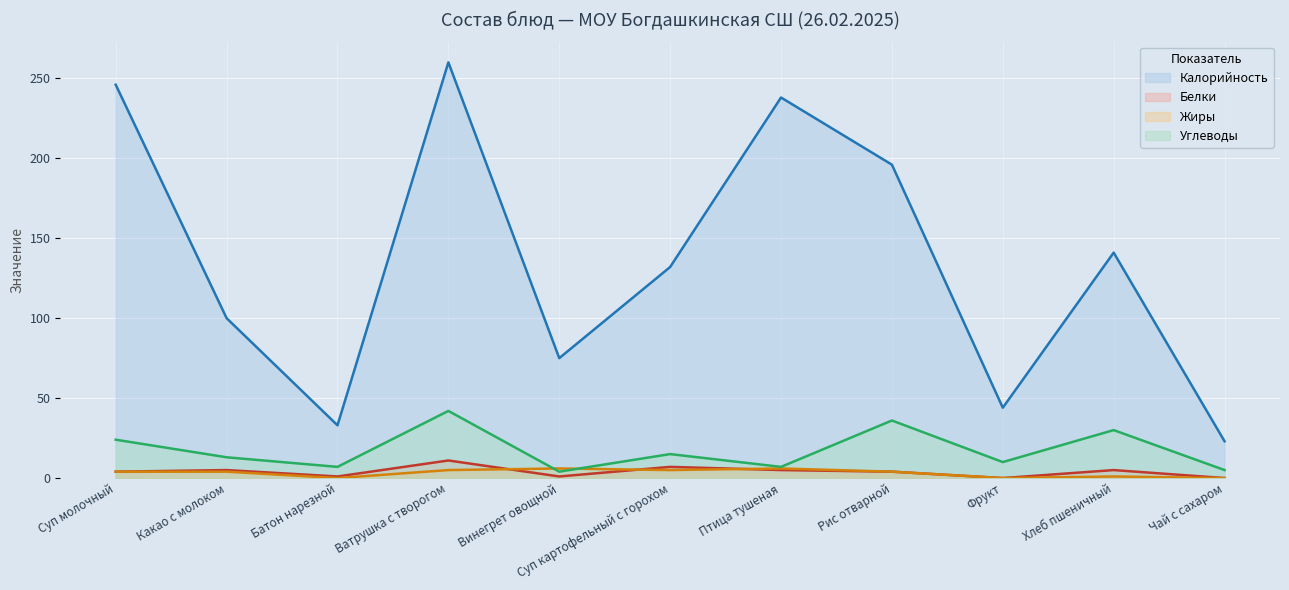

What is the label of the 5th point from the right?

Птица тушеная